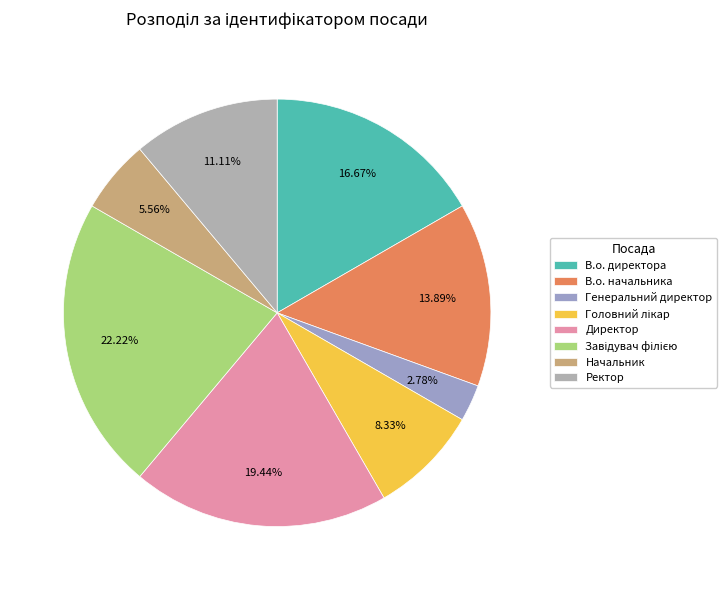

Is Головний лікар the majority of the pie?

No